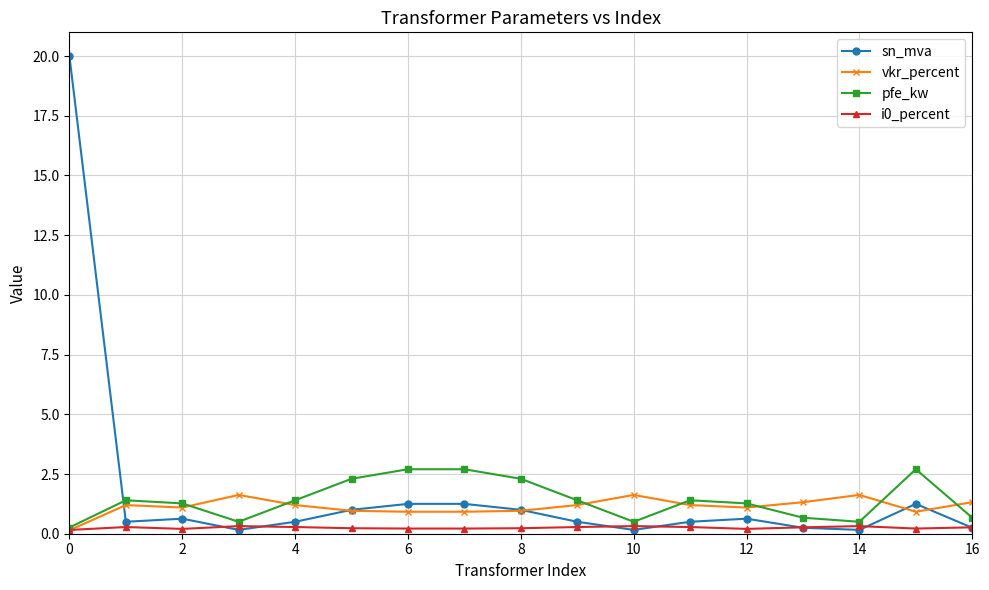

What is the difference between the second highest and second lowest values in the sn_mva series?

1.1